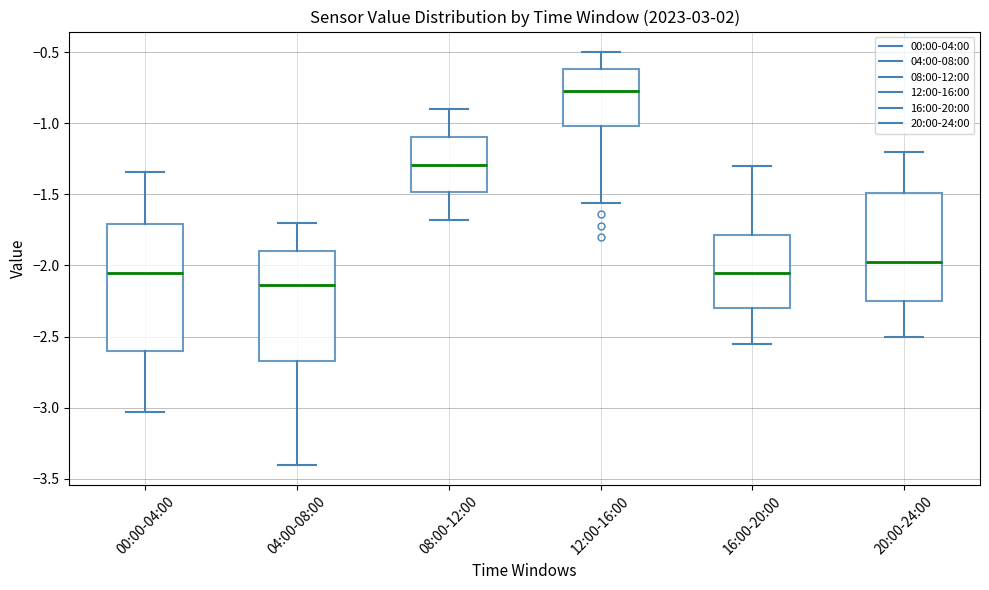

Which box has the highest median line?

12:00-16:00